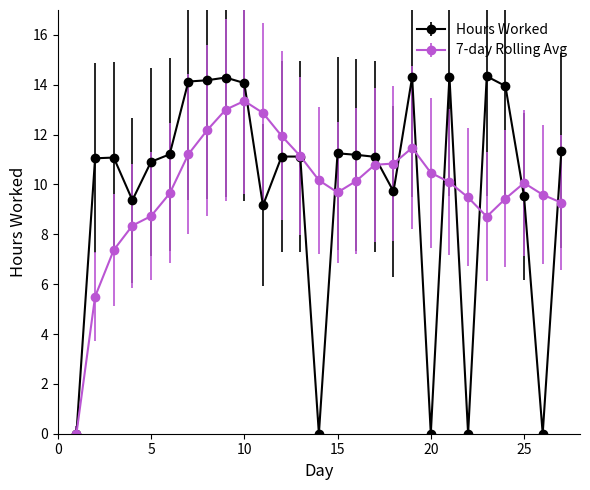

Rank the series by their maximum value, from lowest to highest.

7-day Rolling Avg, Hours Worked